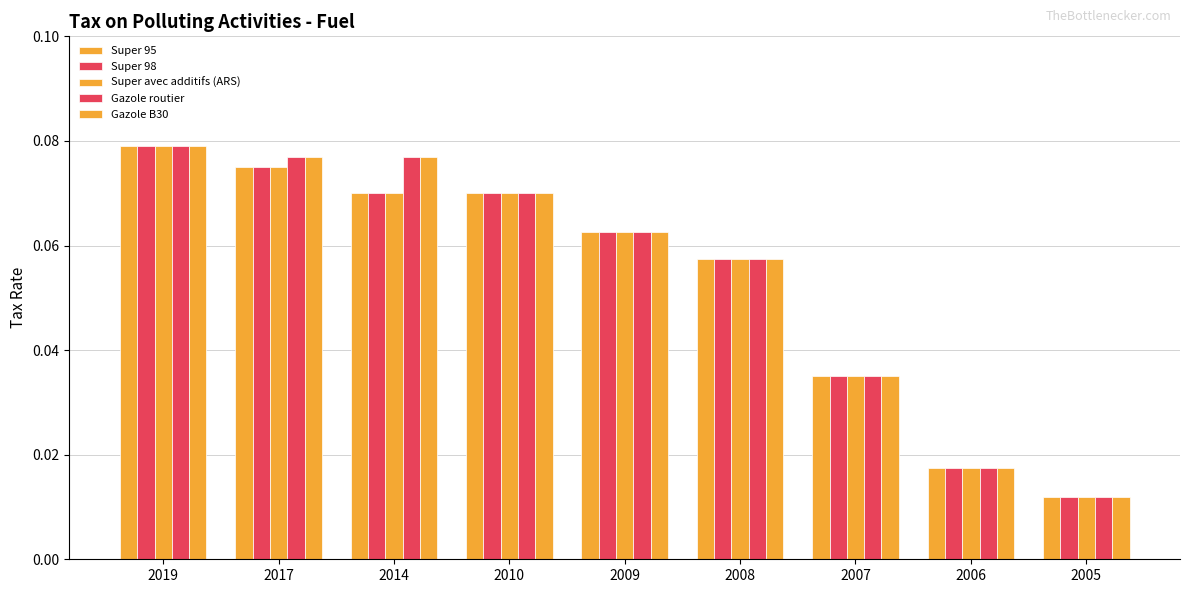

What is the value of the Gazole B30 bar at the 2nd from the left?

0.1